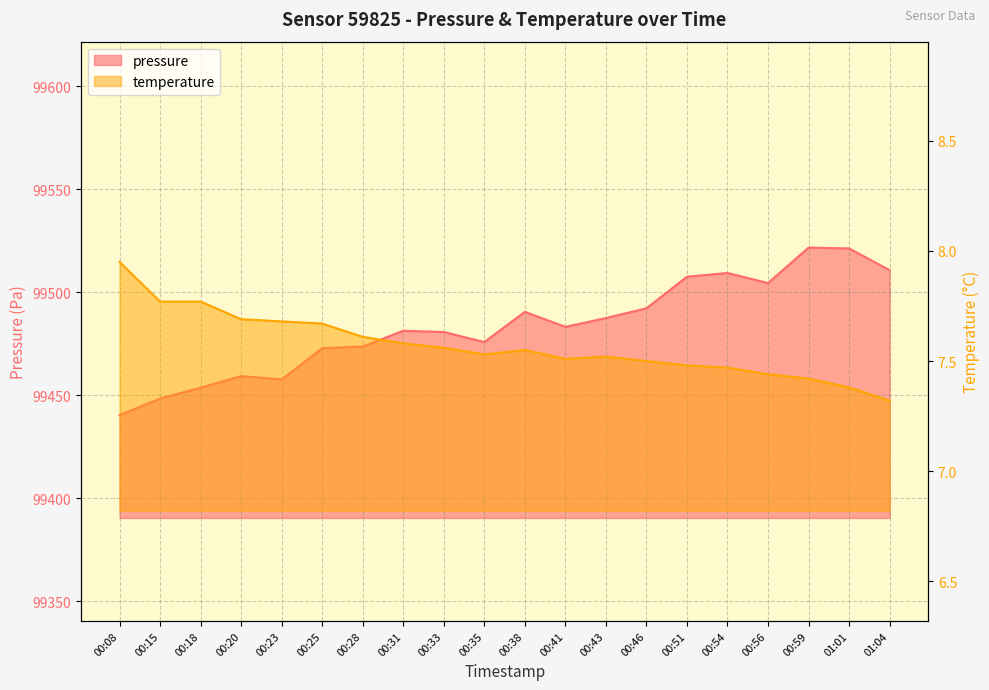

List the labels in order of temperature value, smallest first.

01:04, 01:01, 00:59, 00:56, 00:54, 00:51, 00:46, 00:41, 00:43, 00:35, 00:38, 00:33, 00:31, 00:28, 00:25, 00:23, 00:20, 00:15, 00:18, 00:08